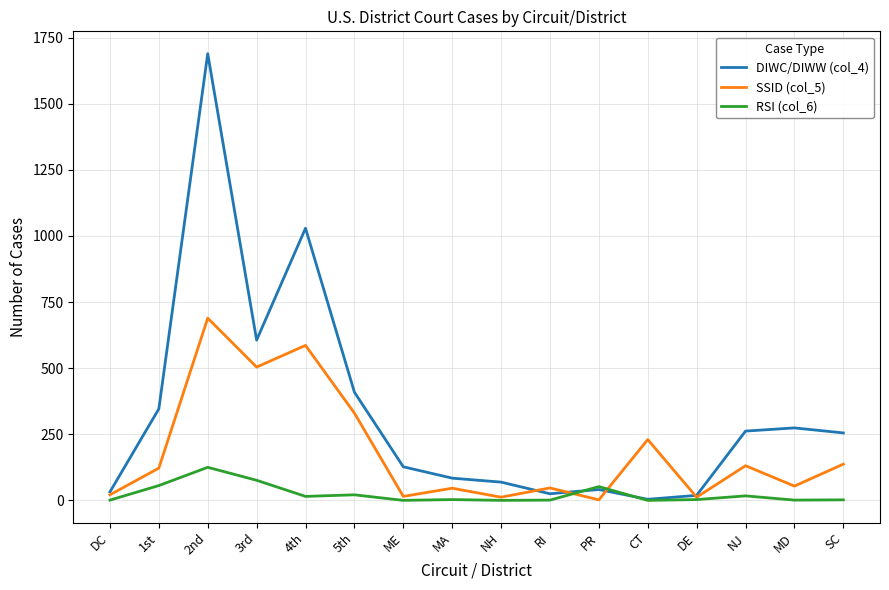

Which category has the highest value across all series?

2nd